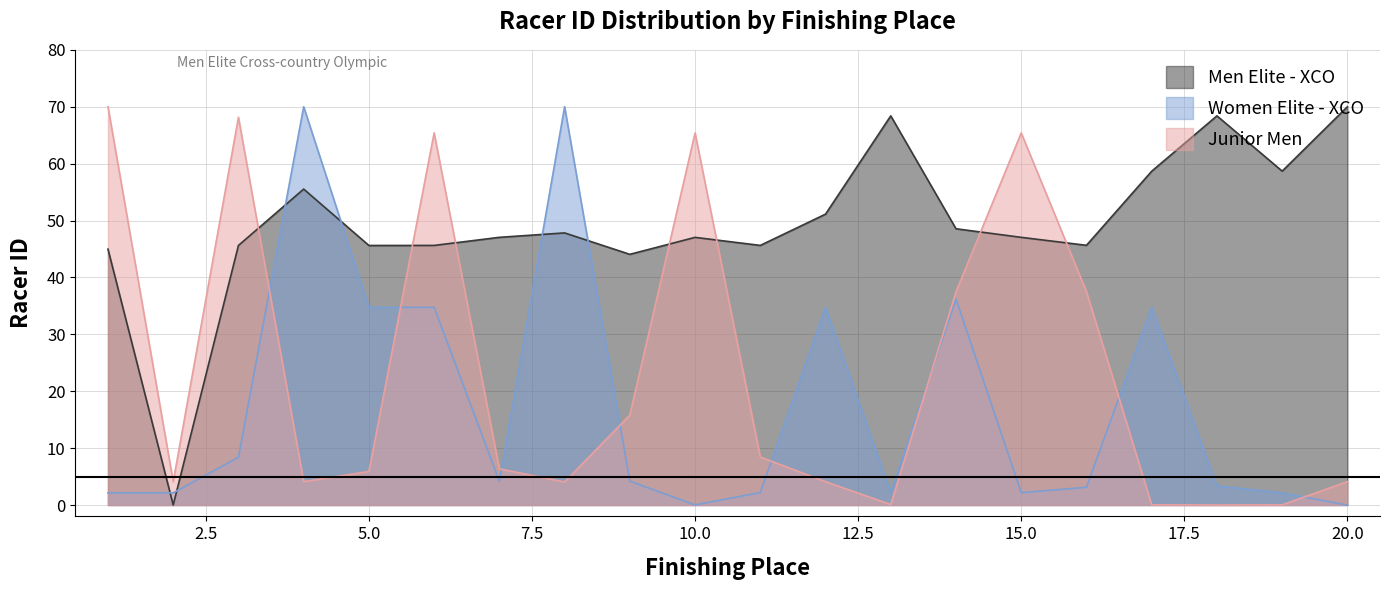

Reading left to right, extract all data points from this chart.

Men Elite - XCO: 45.0	0.0	45.6	55.5	45.6	45.6	47.0	47.8	44.1	47.0	45.6	51.1	68.4	48.6	47.0	45.6	58.7	68.4	58.7	70.0
Women Elite - XCO: 2.1	2.1	8.4	70.0	34.7	34.7	4.2	70.0	4.2	0.0	2.2	34.8	2.2	36.2	2.2	3.1	34.7	3.4	2.1	0.0
Junior Men: 70.0	4.1	68.2	4.1	5.9	65.4	6.4	4.0	15.8	65.4	8.4	4.1	0.1	37.5	65.4	37.5	0.0	0.0	0.0	4.1